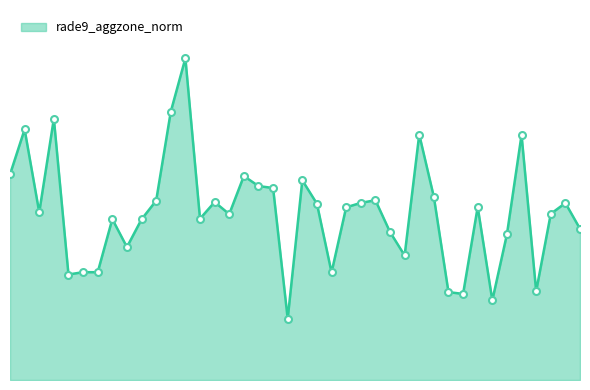

What is the smallest value displayed?

0.1